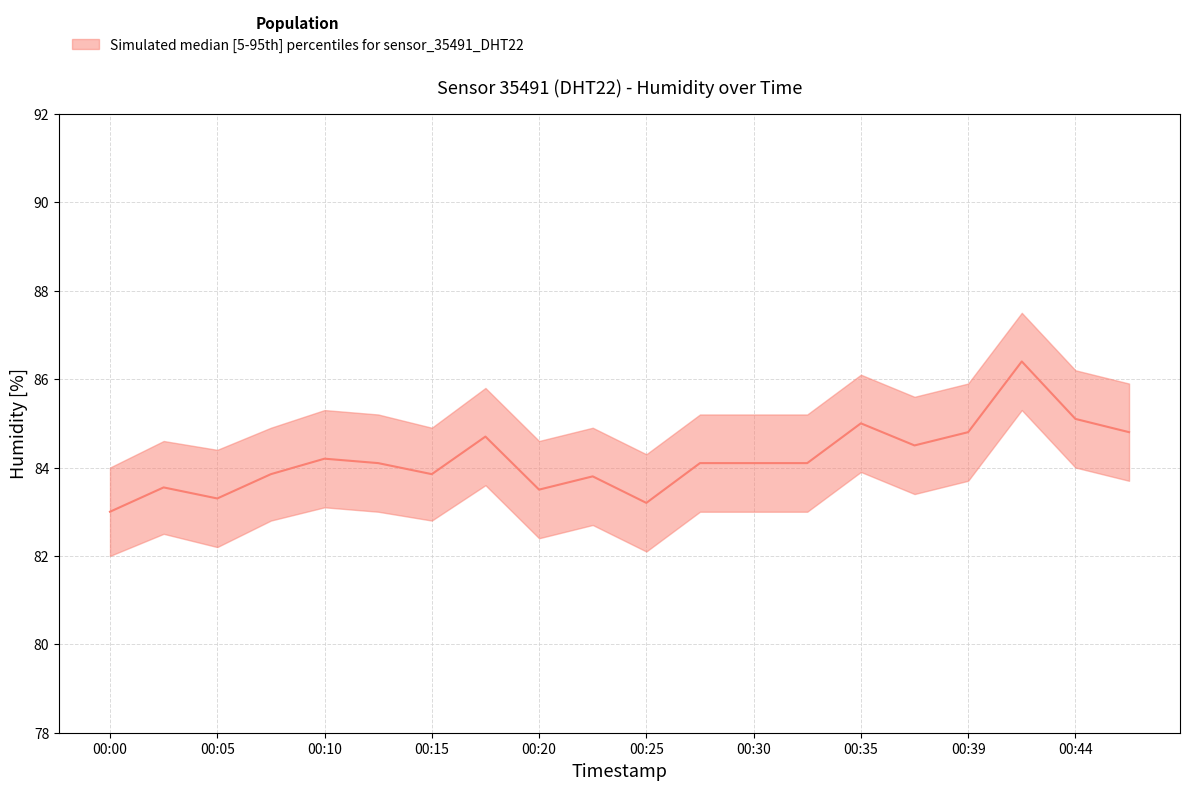

Rank the series by their maximum value, from highest to lowest.

humidity_upper, humidity_median, humidity_lower